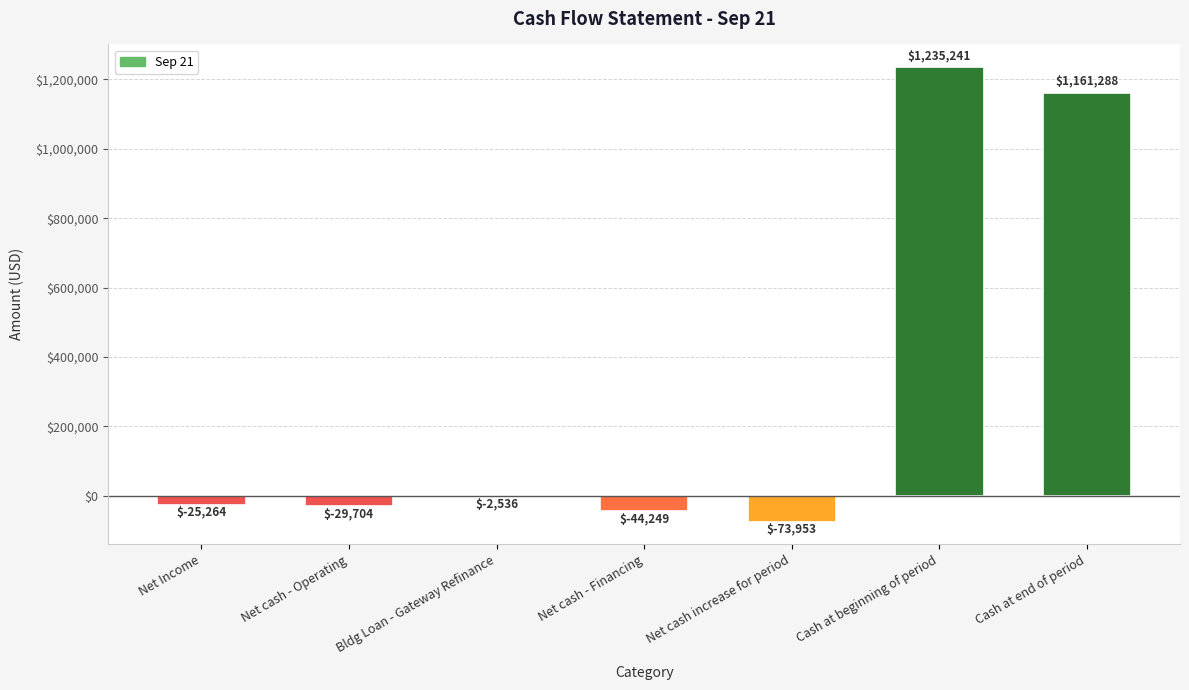

Where does the data first go above -25263?

Bldg Loan - Gateway Refinance